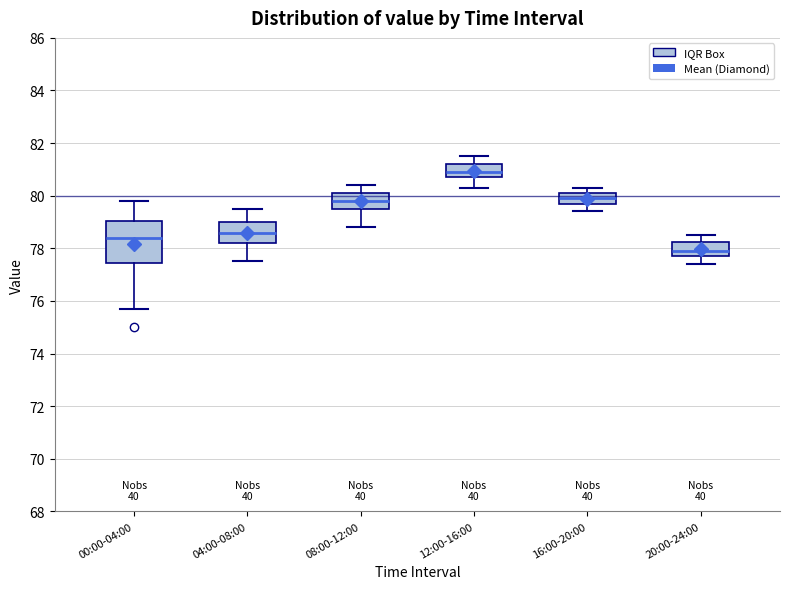

Reading left to right, read every box against the y-axis: the position of its median line, the range the box covers, and the ends of its whiskers. The values are not printed on the chart, so give them approximately, as read against the axis.

00:00-04:00: median 78.4, box 77.4 to 79.0, whiskers 75.8 to 79.8
04:00-08:00: median 78.6, box 78.2 to 79.0, whiskers 77.6 to 79.6
08:00-12:00: median 79.8, box 79.6 to 80.2, whiskers 78.8 to 80.4
12:00-16:00: median 81.0, box 80.8 to 81.2, whiskers 80.4 to 81.6
16:00-20:00: median 80.0, box 79.6 to 80.2, whiskers 79.4 to 80.4
20:00-24:00: median 78.0, box 77.8 to 78.2, whiskers 77.4 to 78.6